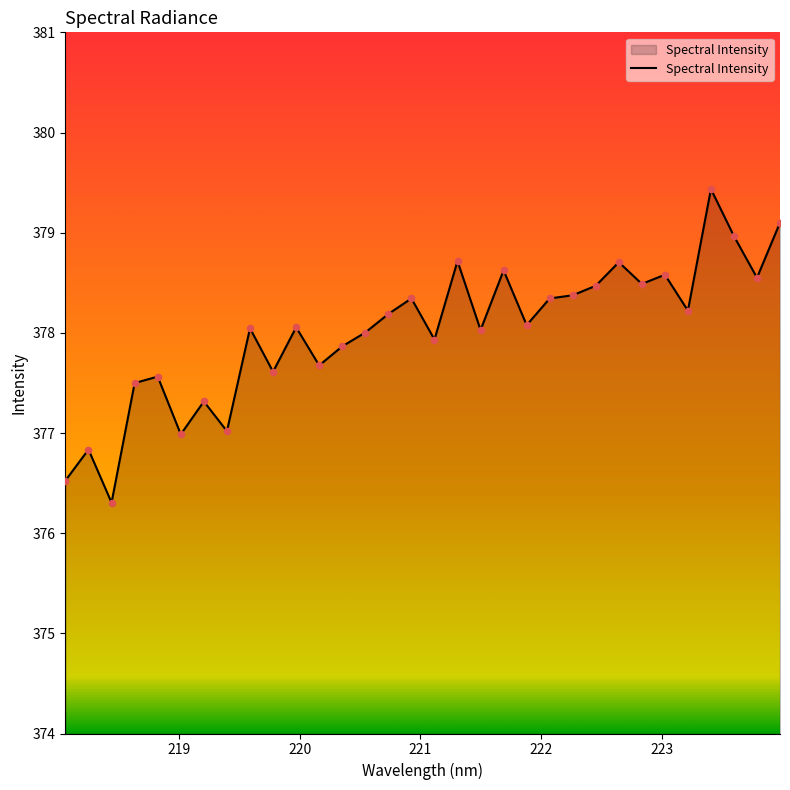

What is the difference between the maximum and minimum values?

3.1